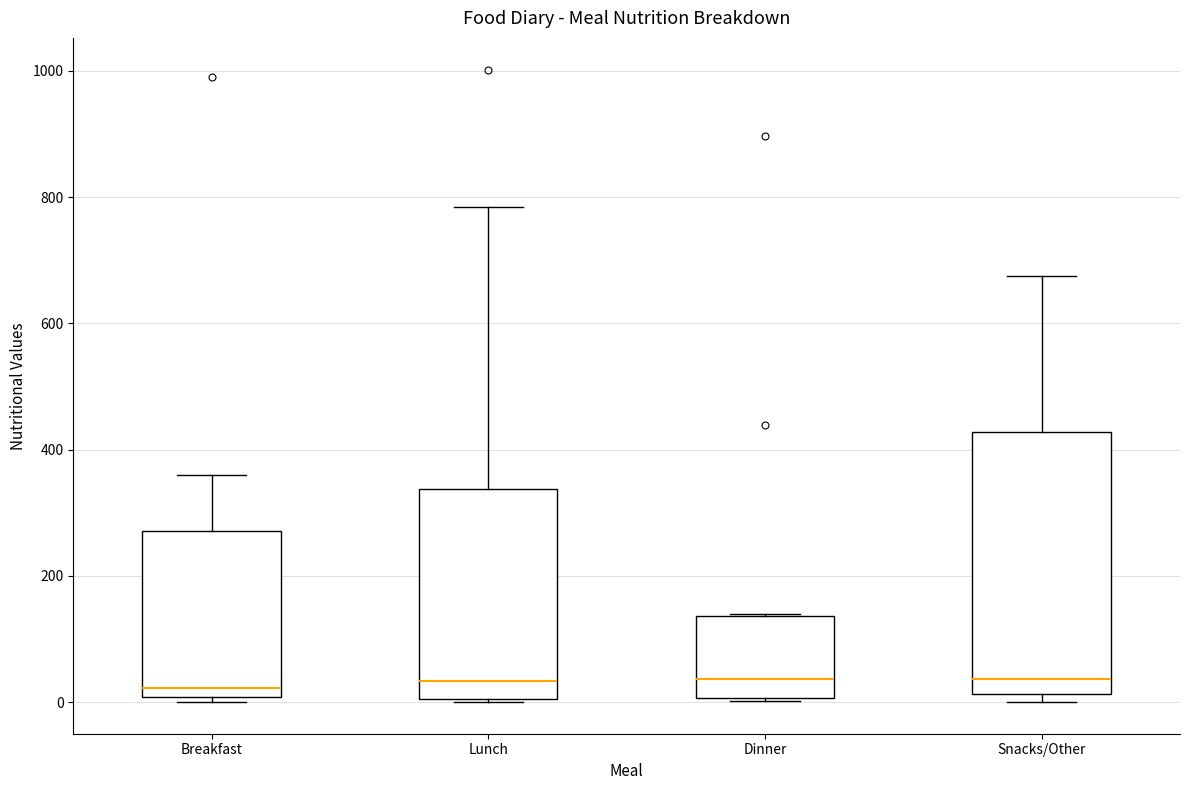

Reading left to right, transcribe this box plot: for each box, give where its median line is, the range the box spans, and where its two whiskers end, as read against the y-axis. The values are not printed on the chart, so give them approximately, as read against the axis.

Breakfast: median 20, box 0 to 280, whiskers 0 (just below the box's lower edge) to 360
Lunch: median 40, box 0 to 340, whiskers 0 to 780
Dinner: median 40, box 0 to 140, whiskers 0 to 140
Snacks/Other: median 40, box 20 to 420, whiskers 0 to 680